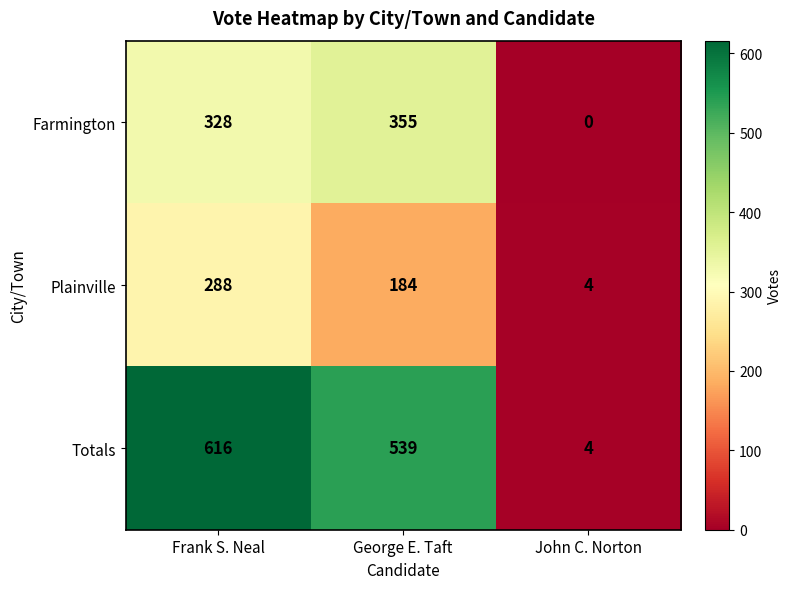

What is the total value across all series at George E. Taft?

1078